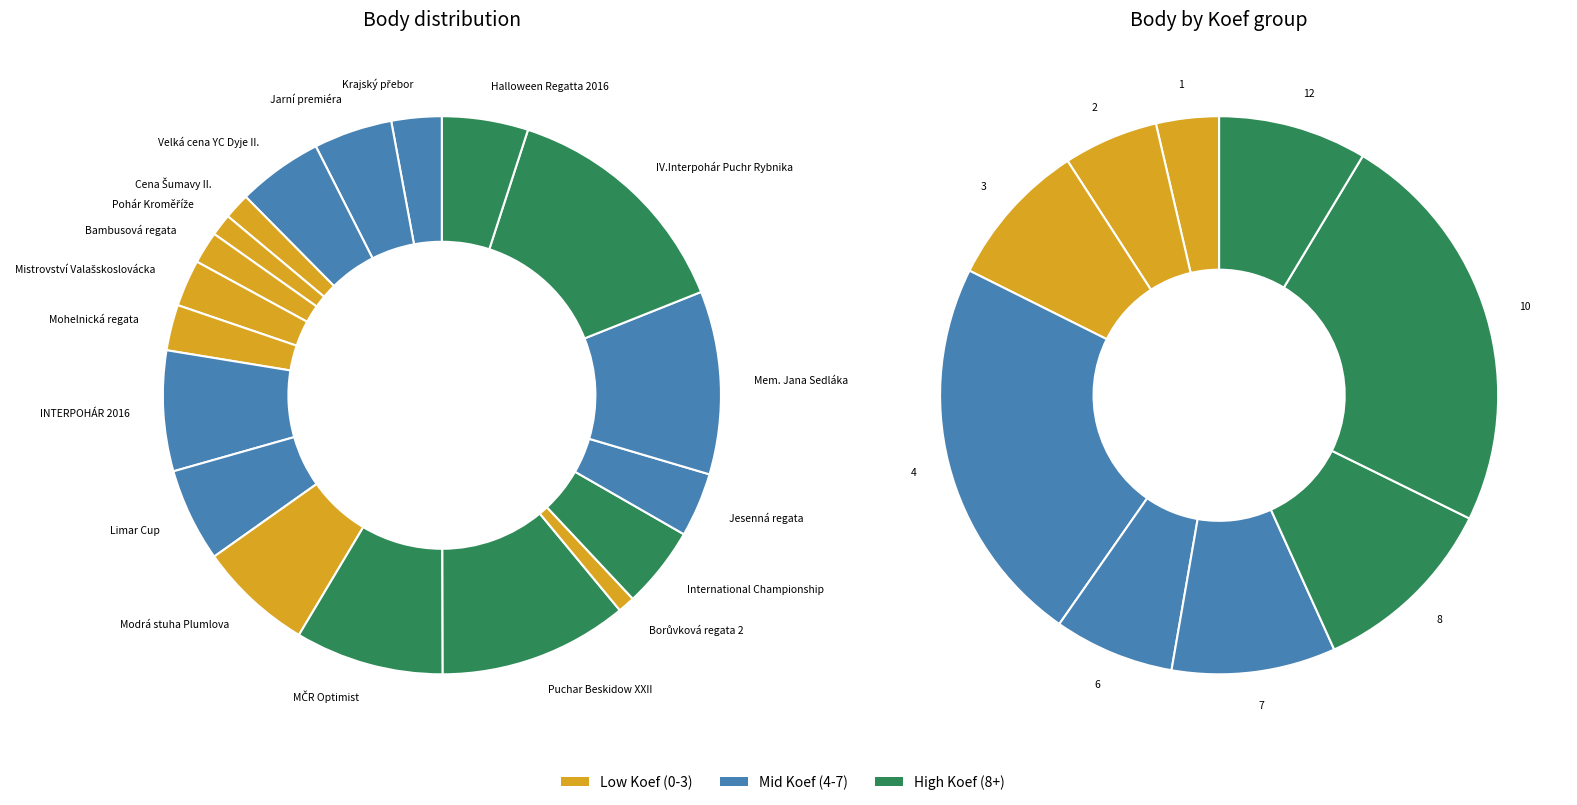

What is the largest slice in the pie chart?

IV.Interpohár Puchr Rybnika